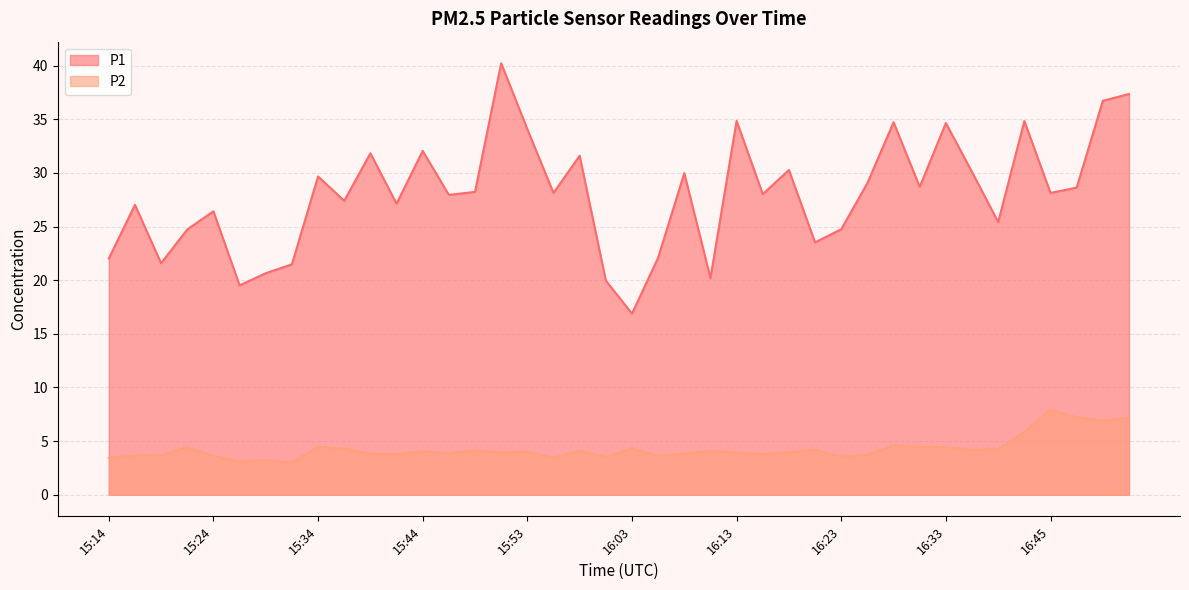

Reading left to right, extract all data points from this chart.

P1: 15:14=22.0	15:17=27.0	15:19=21.6	15:22=24.7	15:24=26.4	15:26=19.5	15:29=20.6	15:31=21.5	15:34=29.7	15:36=27.4	15:39=31.8	15:41=27.1	15:44=32.0	15:46=27.9	15:48=28.2	15:51=40.2	15:53=34.1	15:56=28.1	15:58=31.6	16:01=20.0	16:03=16.9	16:06=22.1	16:08=30.0	16:10=20.2	16:13=34.9	16:15=28.0	16:18=30.3	16:20=23.5	16:23=24.8	16:25=29.1	16:28=34.7	16:30=28.7	16:33=34.6	16:37=30.1	16:40=25.4	16:42=34.8	16:45=28.1	16:47=28.6	16:50=36.7	16:52=37.4
P2: 15:14=3.5	15:17=3.6	15:19=3.7	15:22=4.4	15:24=3.6	15:26=3.1	15:29=3.2	15:31=3.0	15:34=4.5	15:36=4.3	15:39=3.8	15:41=3.8	15:44=4.1	15:46=3.9	15:48=4.2	15:51=4.0	15:53=4.0	15:56=3.5	15:58=4.1	16:01=3.5	16:03=4.3	16:06=3.6	16:08=3.8	16:10=4.1	16:13=3.9	16:15=3.8	16:18=4.0	16:20=4.2	16:23=3.5	16:25=3.8	16:28=4.6	16:30=4.5	16:33=4.4	16:37=4.2	16:40=4.2	16:42=5.8	16:45=7.9	16:47=7.2	16:50=6.9	16:52=7.2